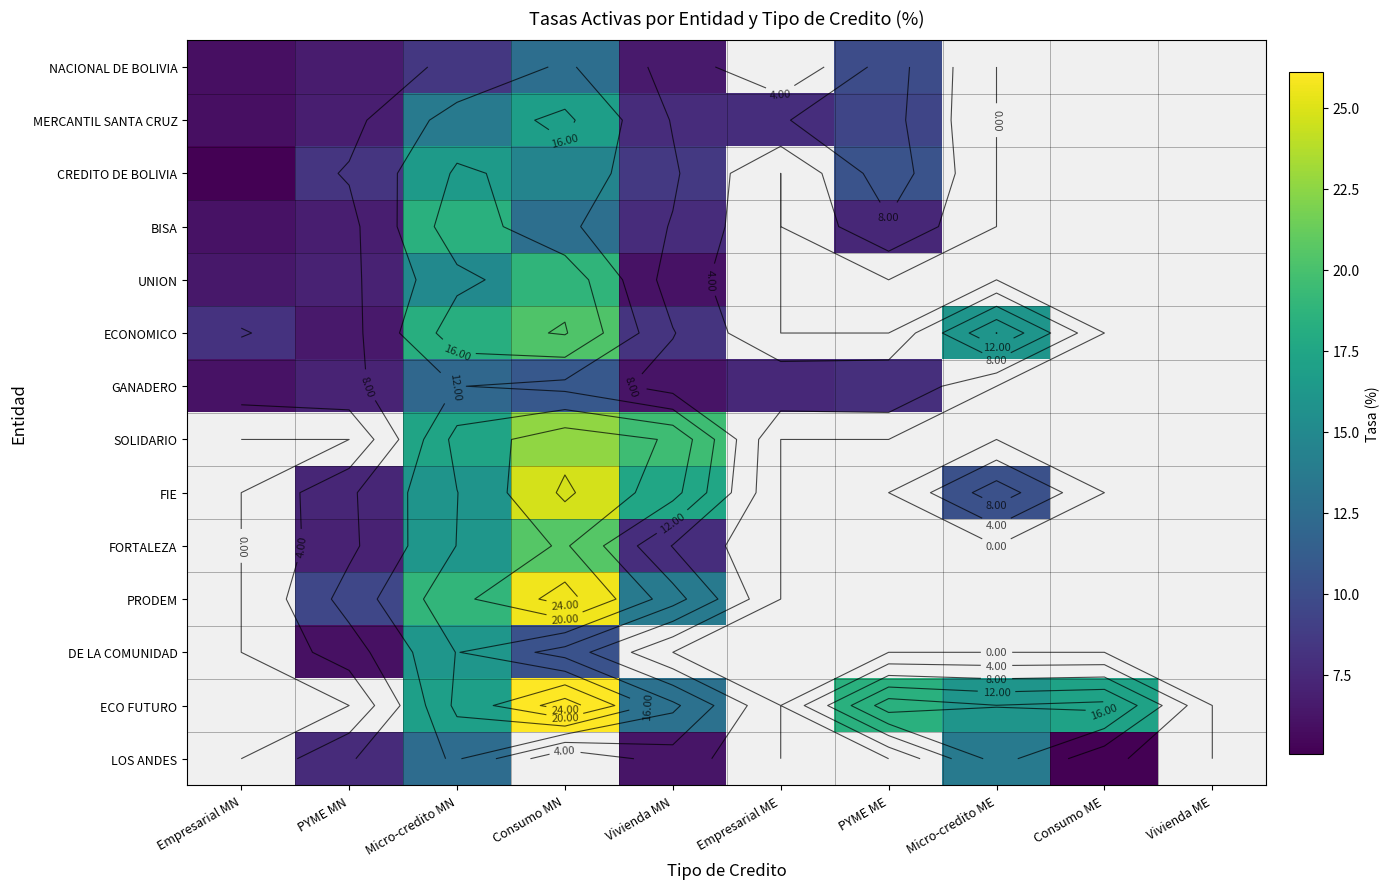

What is the difference between the maximum and minimum values in the CREDITO DE BOLIVIA series?

11.5